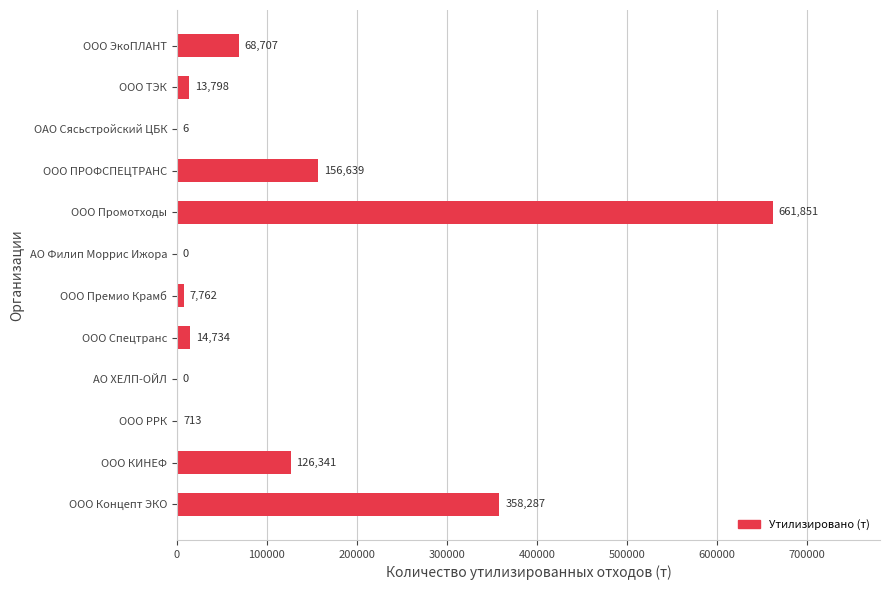

The chart shows a value of 170945.4 at ООО КИНЕФ. True or false?

False